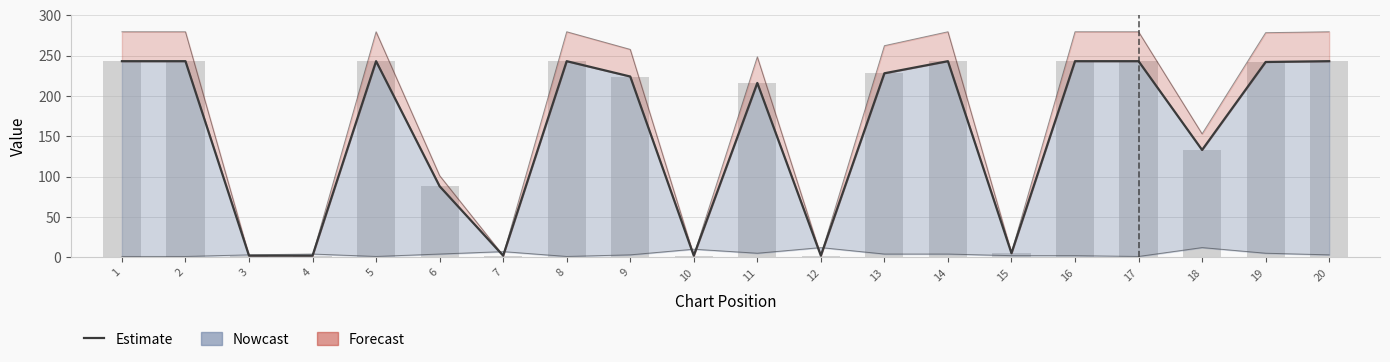

Reading left to right, list all the values displayed in this chart.

1=243	2=243	3=2	4=2	5=243	6=88	7=2	8=243	9=224	10=2	11=216	12=2	13=228	14=243	15=5	16=243	17=243	18=133	19=242	20=243